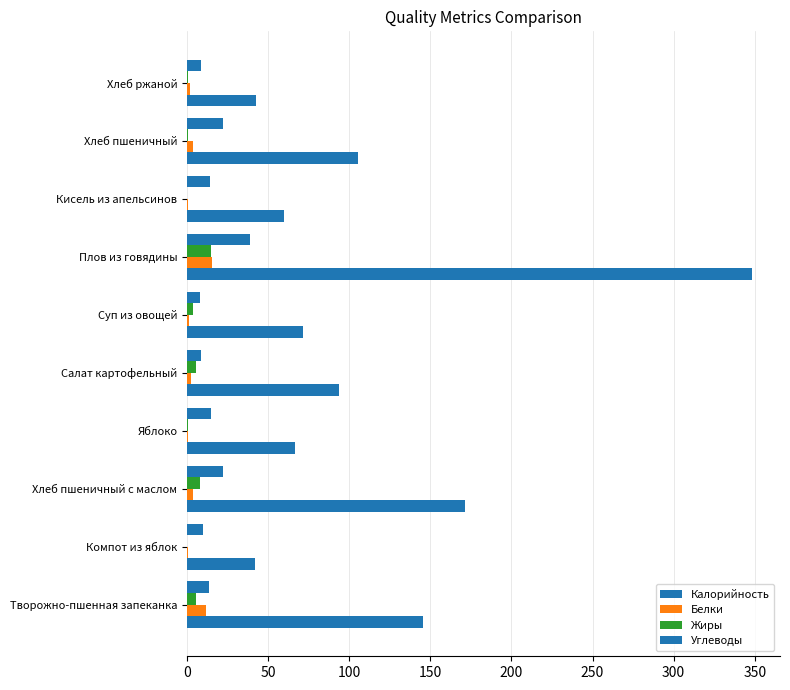

How many categories are shown in the chart?

10